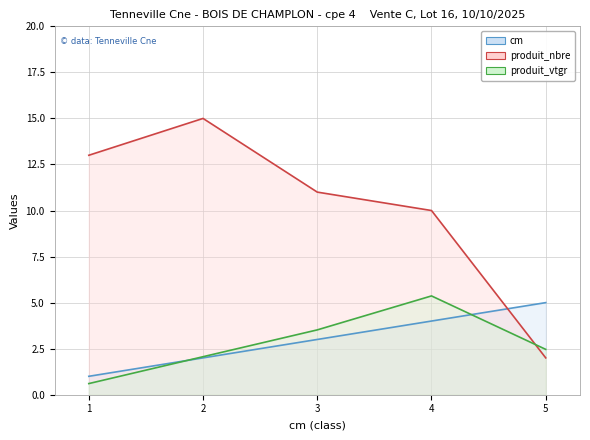

Reading left to right, extract all data points from this chart.

cm line: 1.0	2.0	3.0	4.0	5.0
produit_nbre line: 13.0	15.0	11.0	10.0	2.0
produit_vtgr line: 0.6	2.1	3.5	5.4	2.5